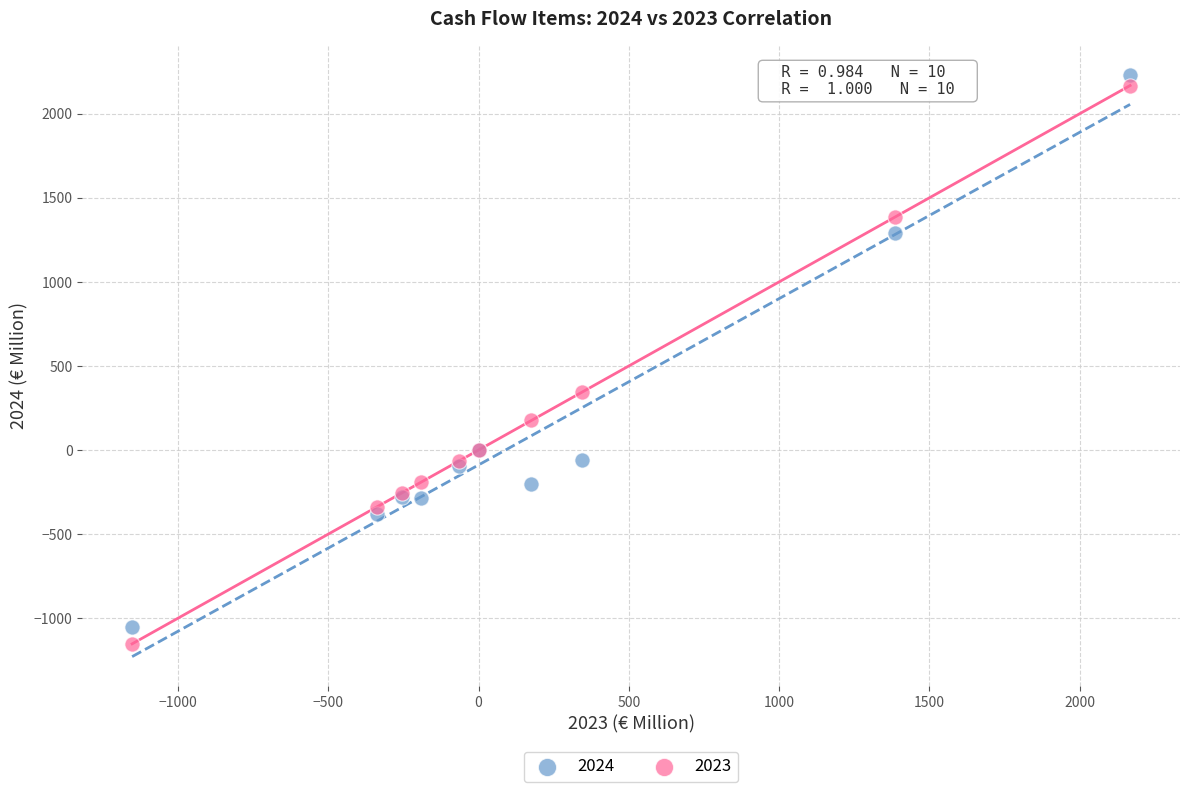

Which series reaches the maximum Y coordinate?

2024